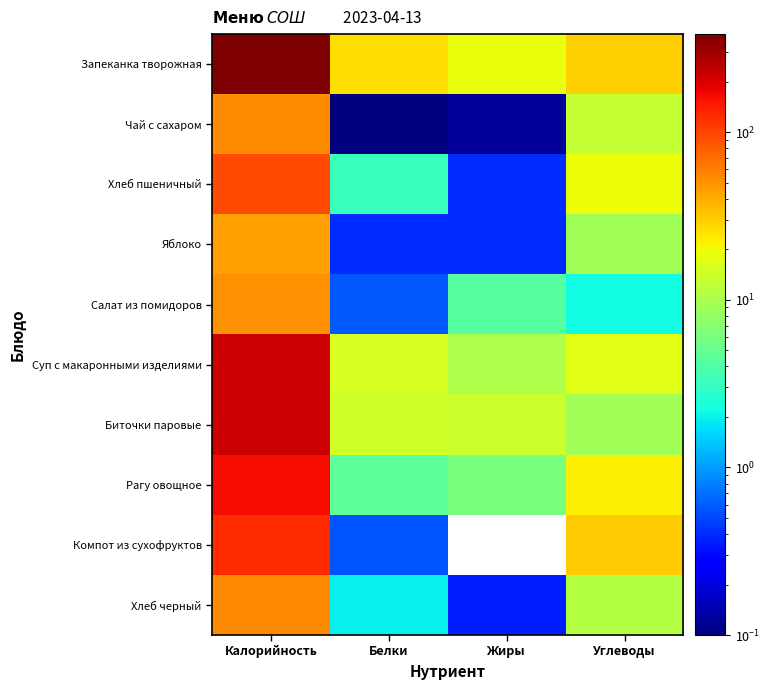

At Белки, list the series in order from largest to smallest.

Запеканка творожная, Суп с макаронными изделиями, Биточки паровые, Рагу овощное, Хлеб пшеничный, Хлеб черный, Салат из помидоров, Компот из сухофруктов, Яблоко, Чай с сахаром